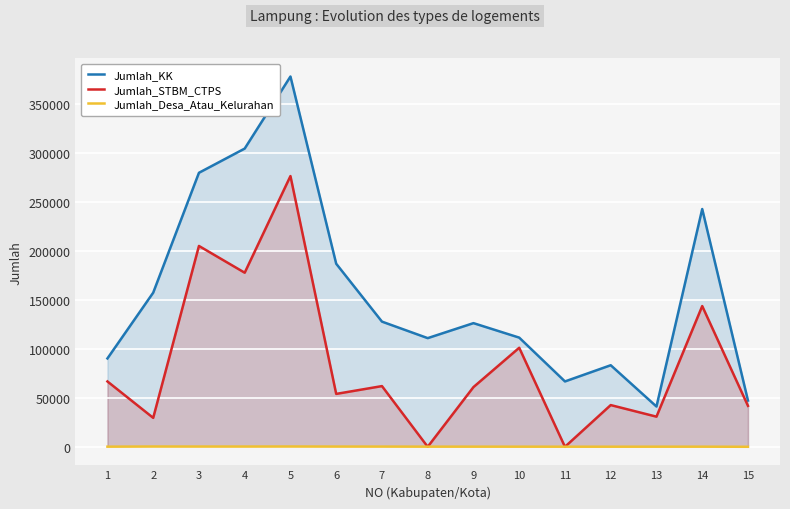

Where is the first local maximum for Jumlah_STBM_CTPS?

3